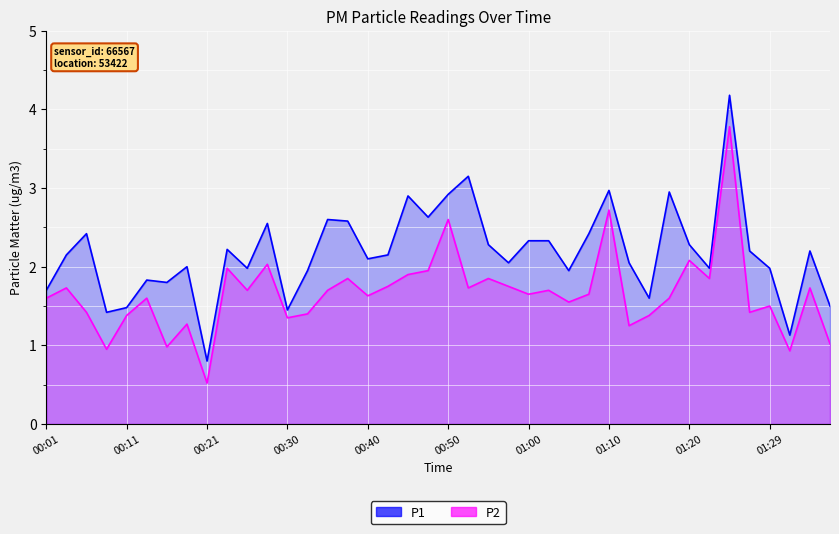

What is the value of the P2 point at the 30th from the left?

1.2